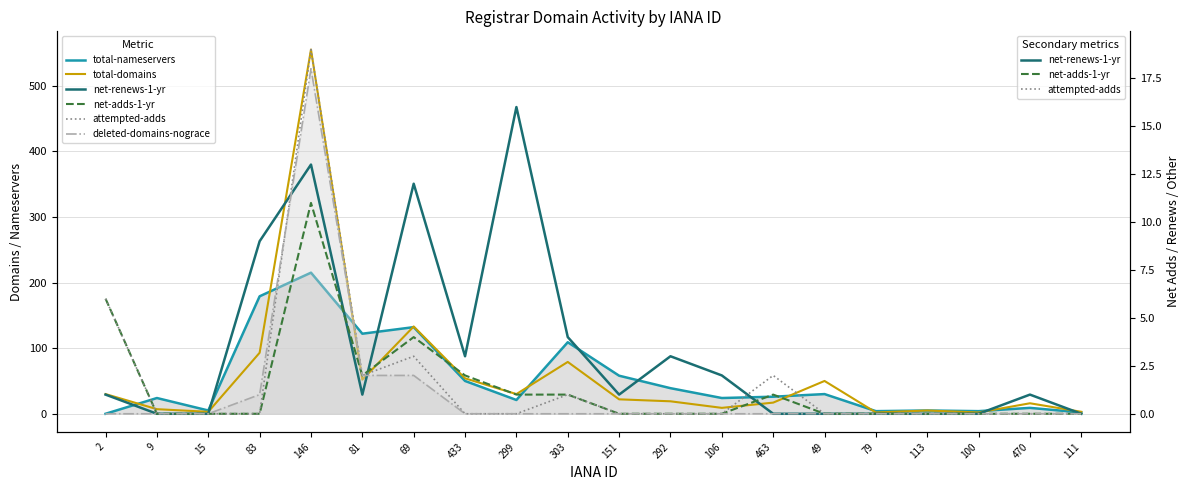

Rank the categories by attempted-adds value from highest to lowest.

146, 2, 69, 81, 463, 303, 9, 15, 83, 433, 299, 151, 292, 106, 49, 79, 113, 100, 470, 111